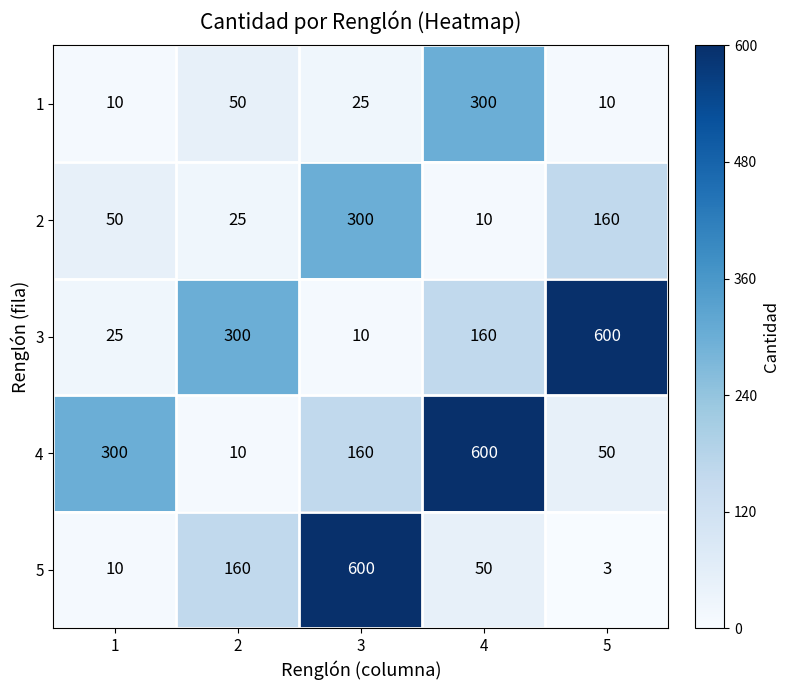

Which series has the largest range (max minus min)?

5